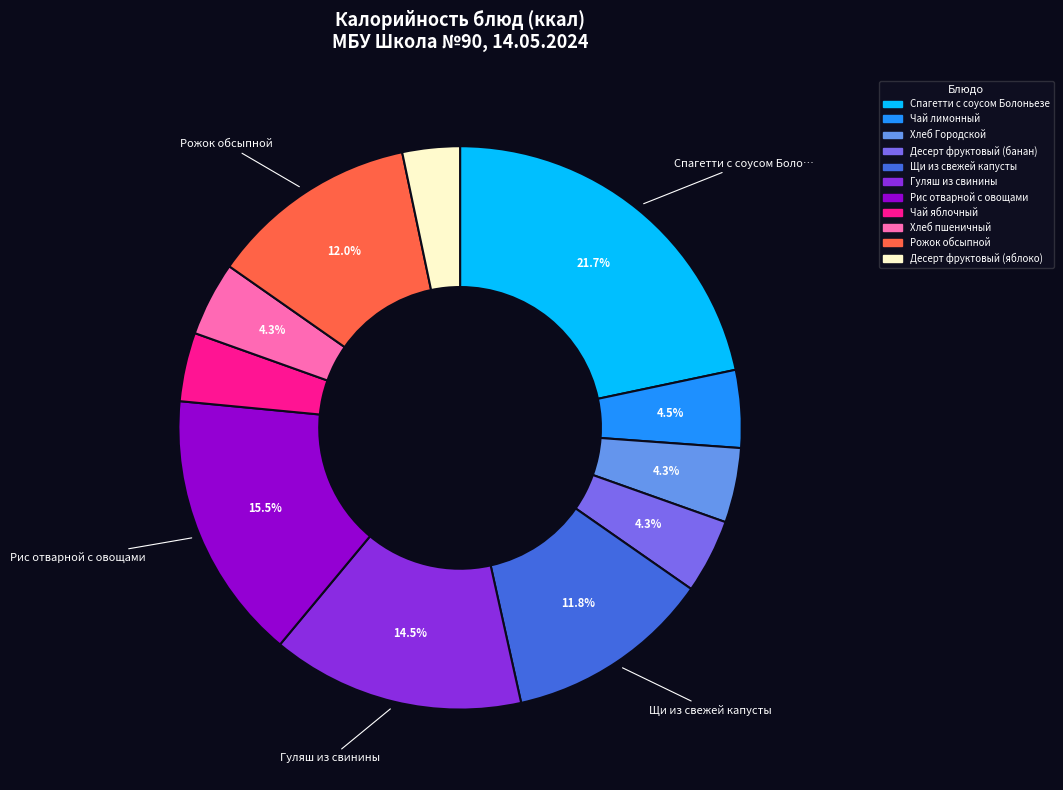

What percentage is the Хлеб пшеничный slice, to the nearest percent?

4%